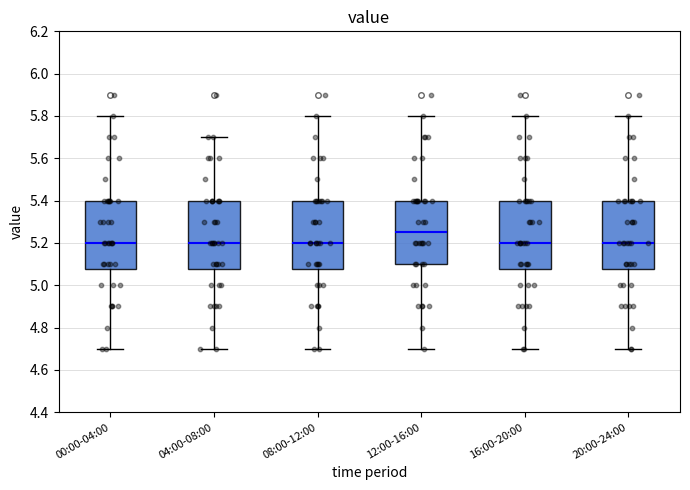

Which box's median line is the highest?

12:00-16:00